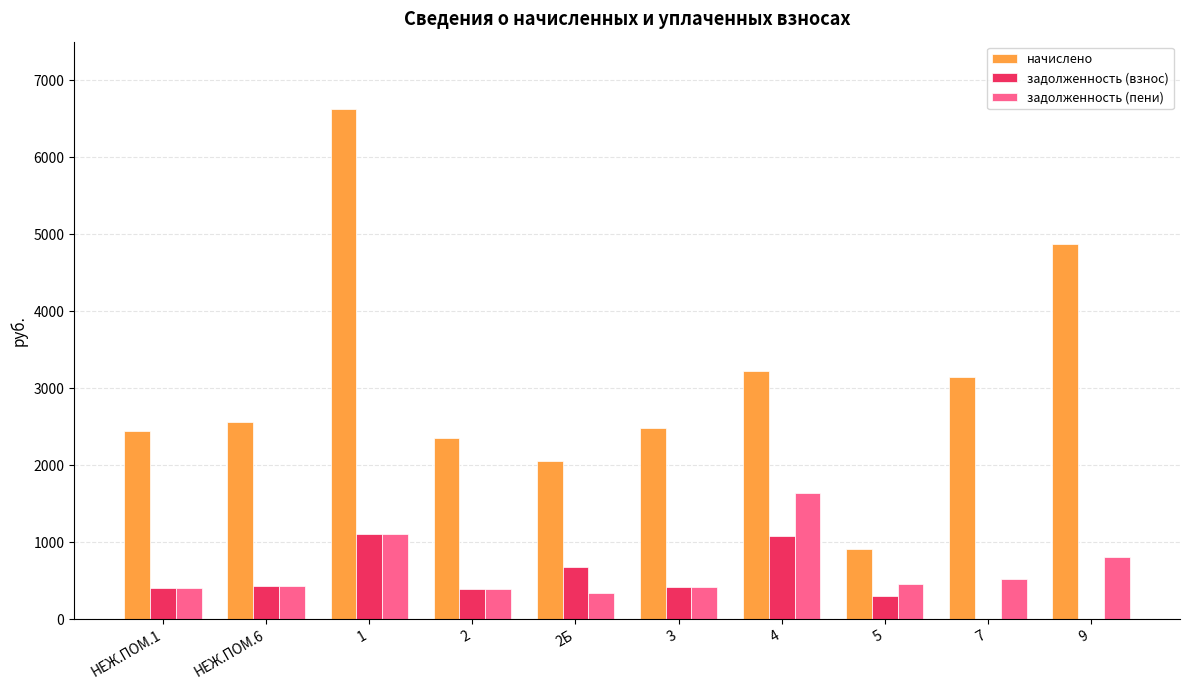

What is the sum of all задолженность (взнос) values?

4811.0